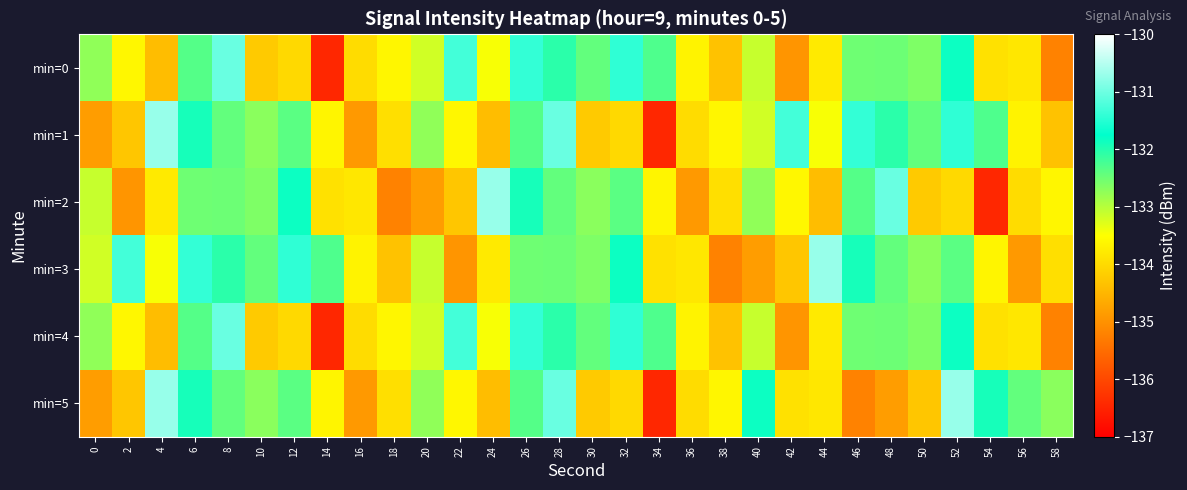

What is the smallest value displayed?

-136.4